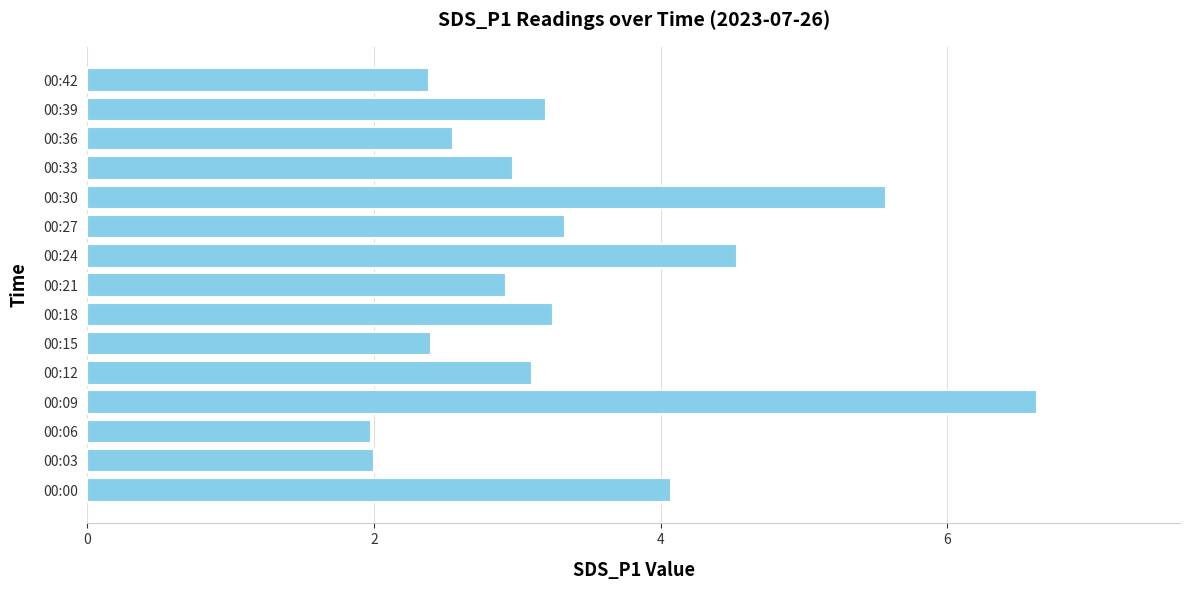

What is the difference between the values at 00:36 and 00:06?

0.6